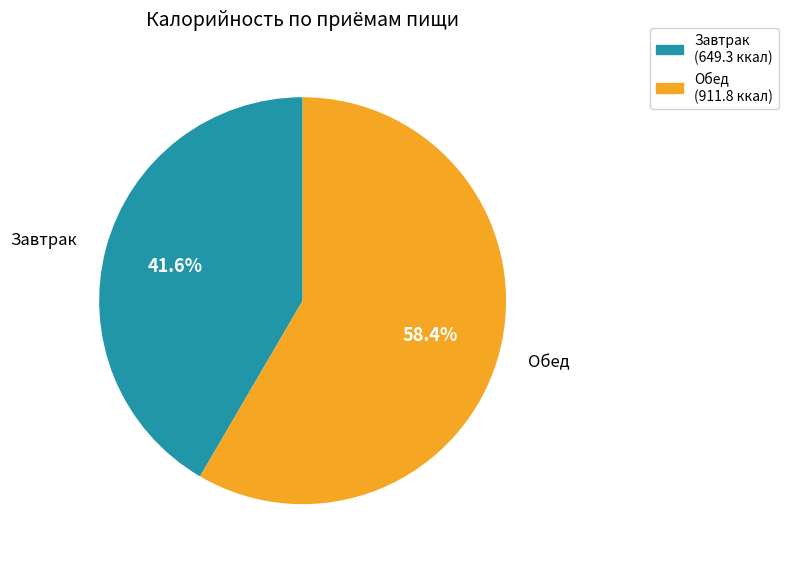

How many slices are in this pie chart?

2